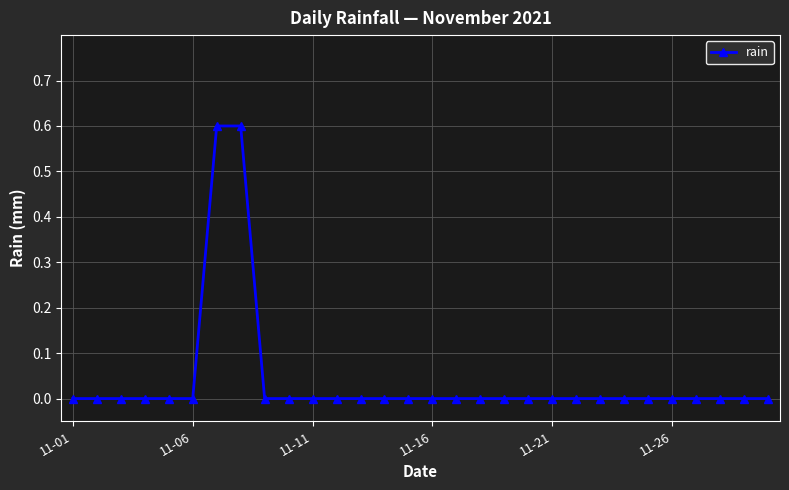

Reading left to right, list all the values displayed in this chart.

0.0	0.0	0.0	0.0	0.0	0.0	0.6	0.6	0.0	0.0	0.0	0.0	0.0	0.0	0.0	0.0	0.0	0.0	0.0	0.0	0.0	0.0	0.0	0.0	0.0	0.0	0.0	0.0	0.0	0.0